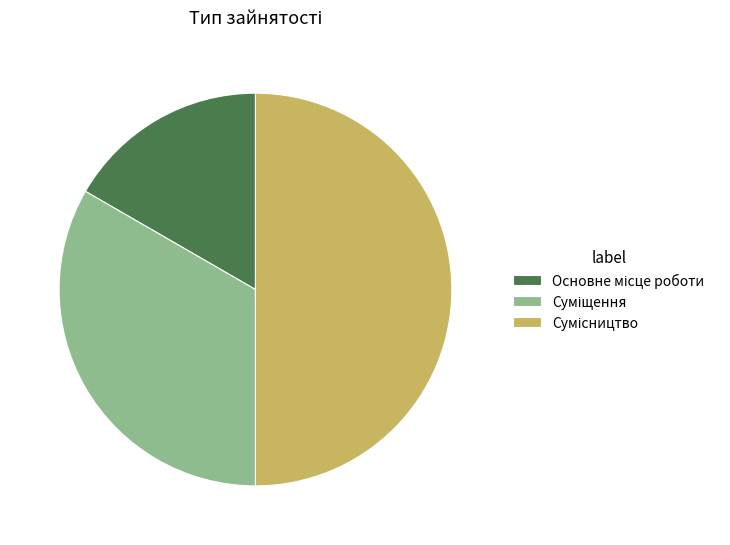

Which category has the smallest portion of the pie?

Основне місце роботи